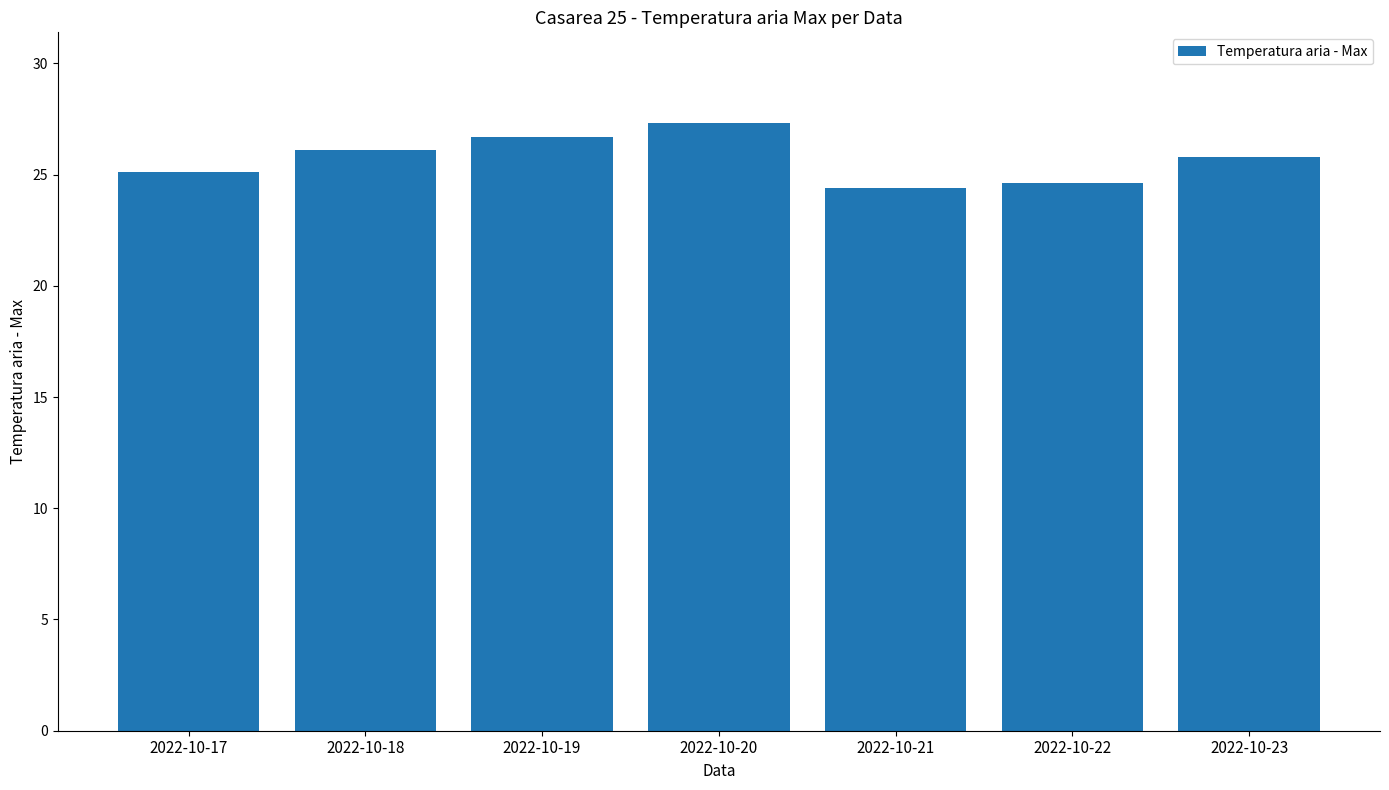

What is the difference between the maximum and minimum values?

2.9